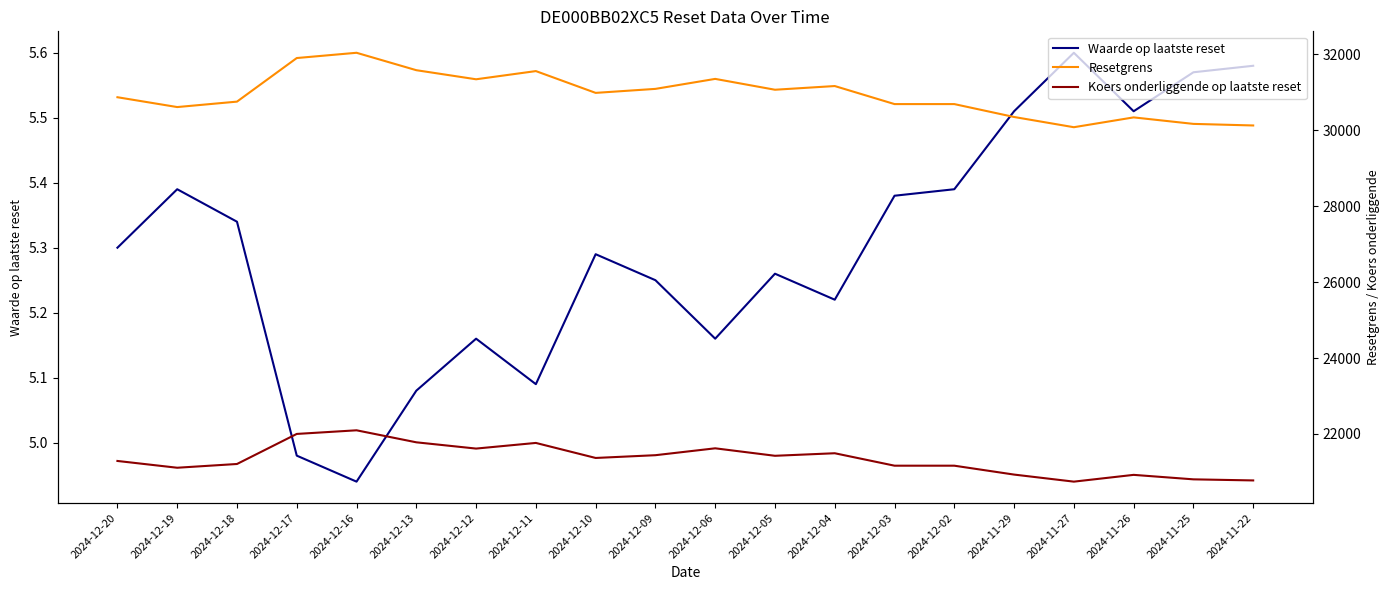

Between 2024-11-26 and 2024-12-20, which is larger?

2024-11-26